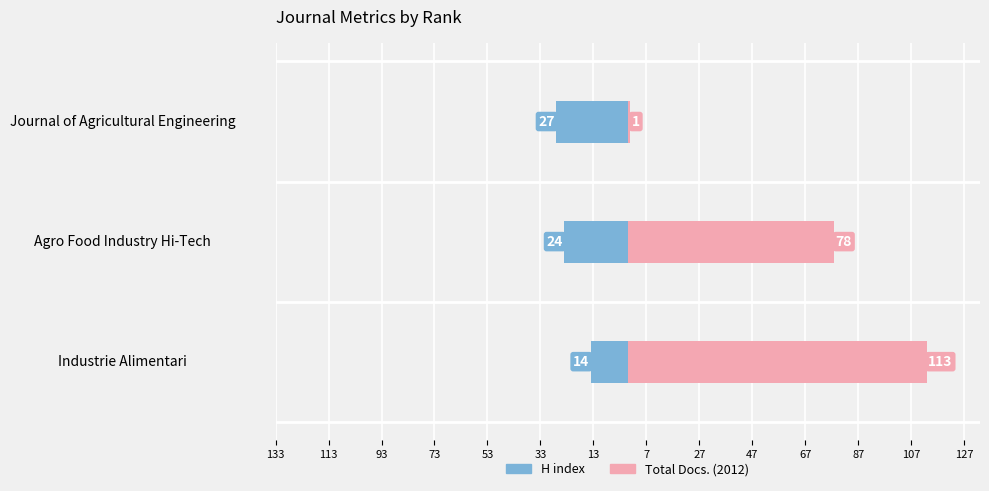

What is the value of the H index bar at the 2nd from the left?

-24